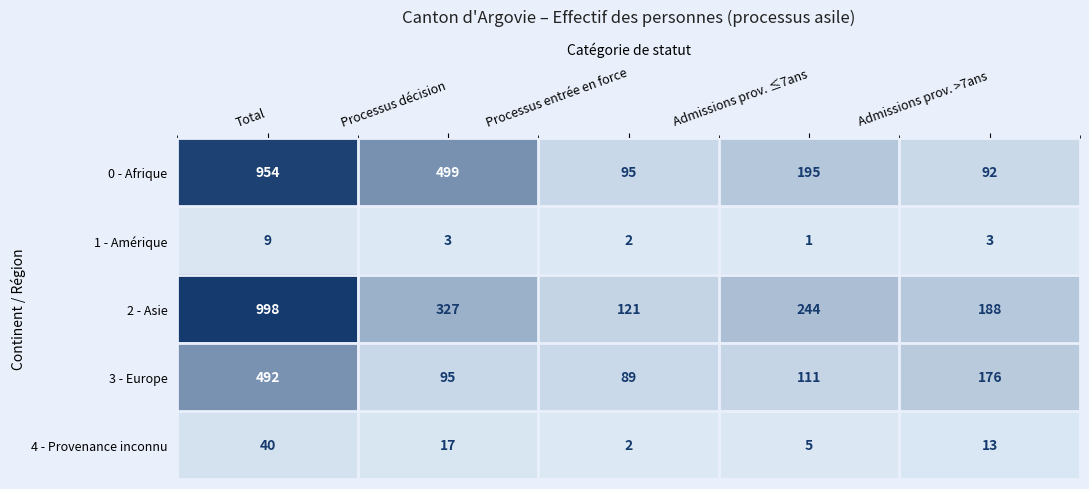

What is the sum of all 4 - Provenance inconnu values?

77